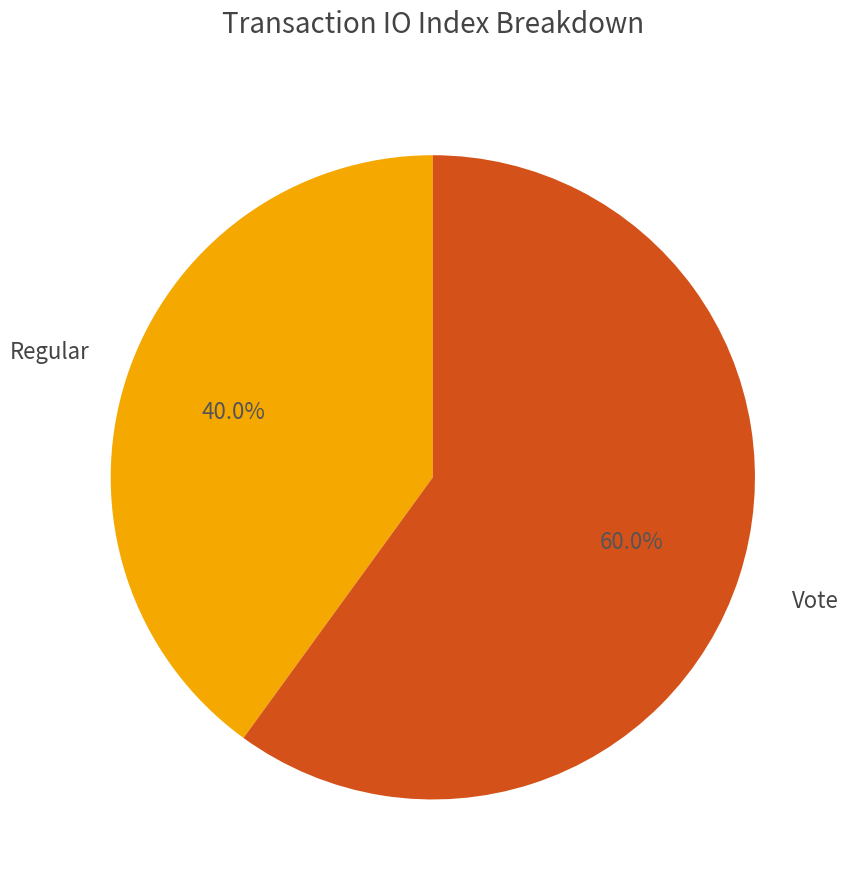

Is there any slice that represents more than half of the pie?

Yes